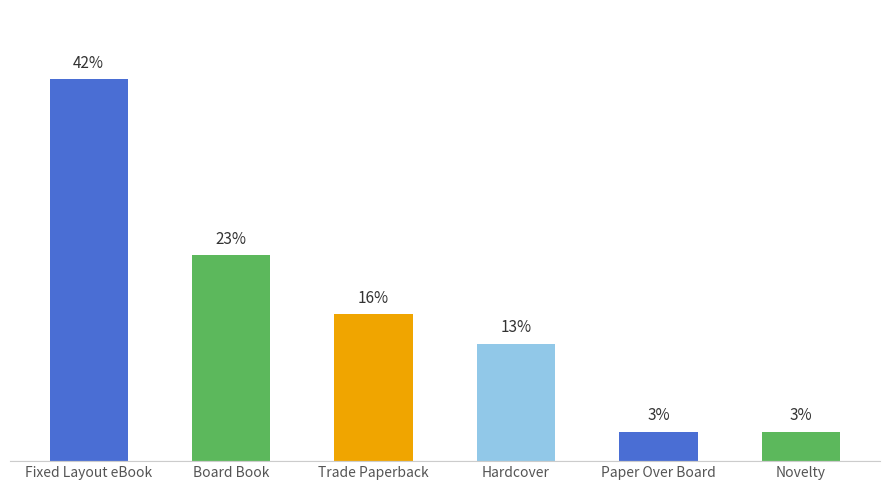

At which category does the chart reach its peak across all series?

Fixed Layout eBook